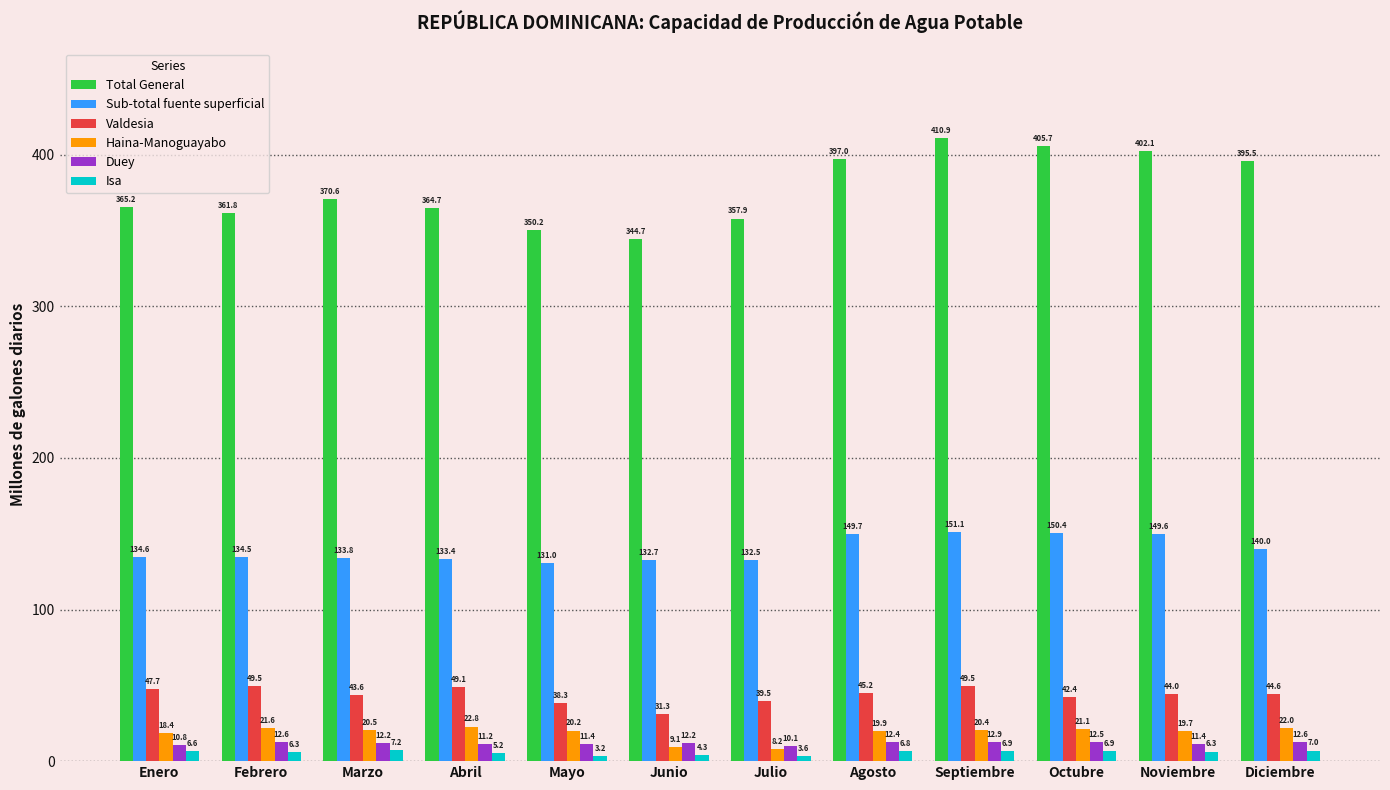

What is the sum of all Duey values?

142.3